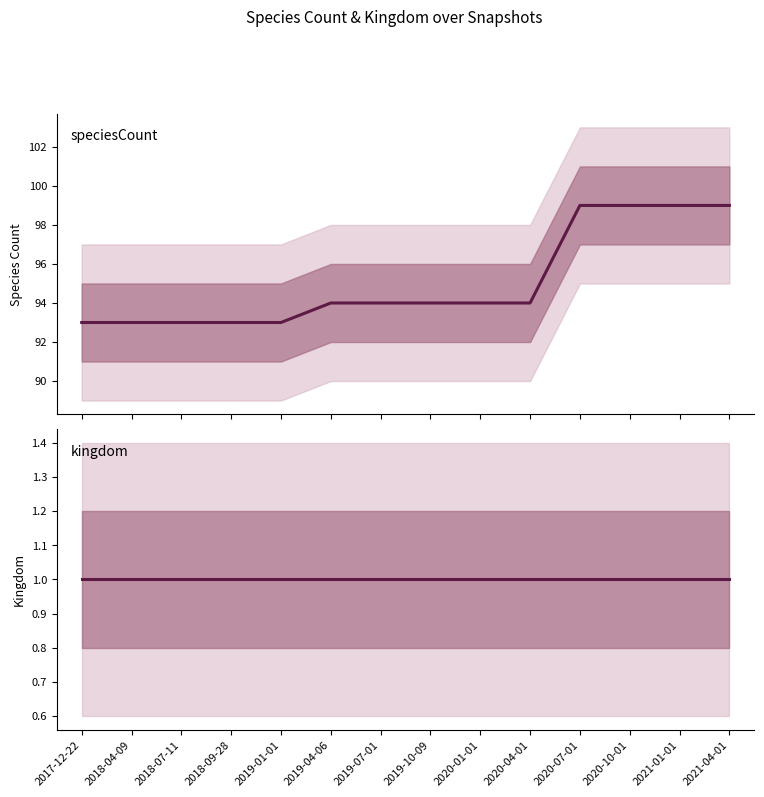

At which category is the sum across all series the highest?

2020-07-01